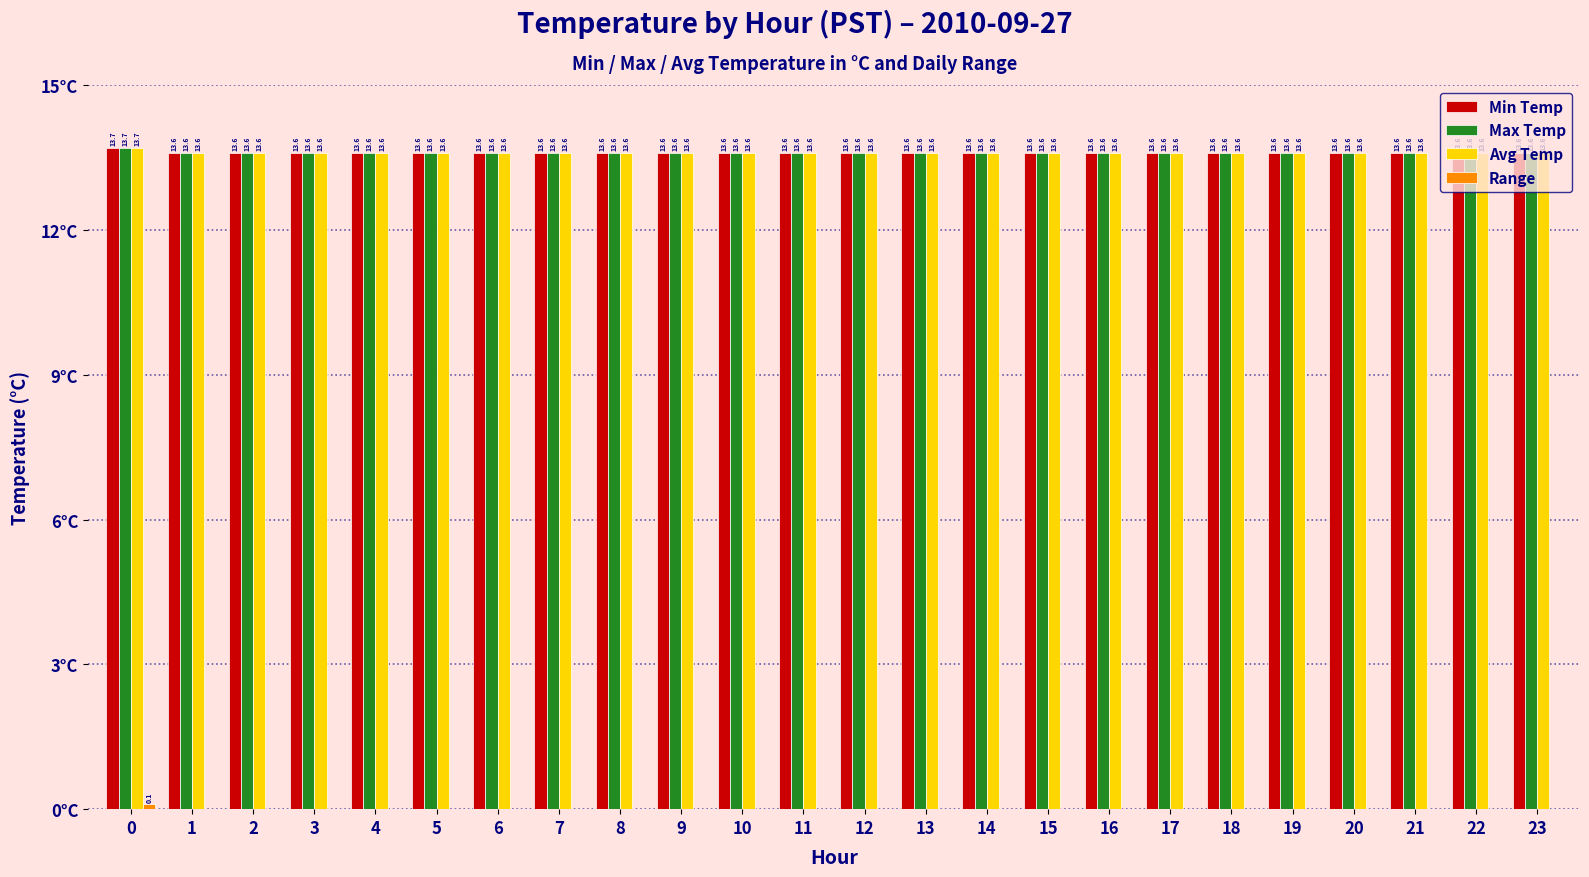

Are the bars grouped side by side (vs. stacked)?

Yes